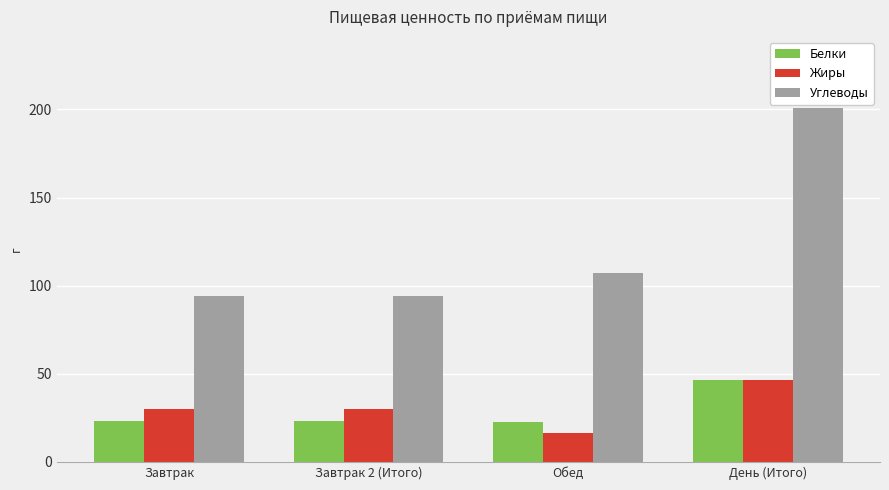

Is it true that Белки equals 81.6 at День (Итого)?

False